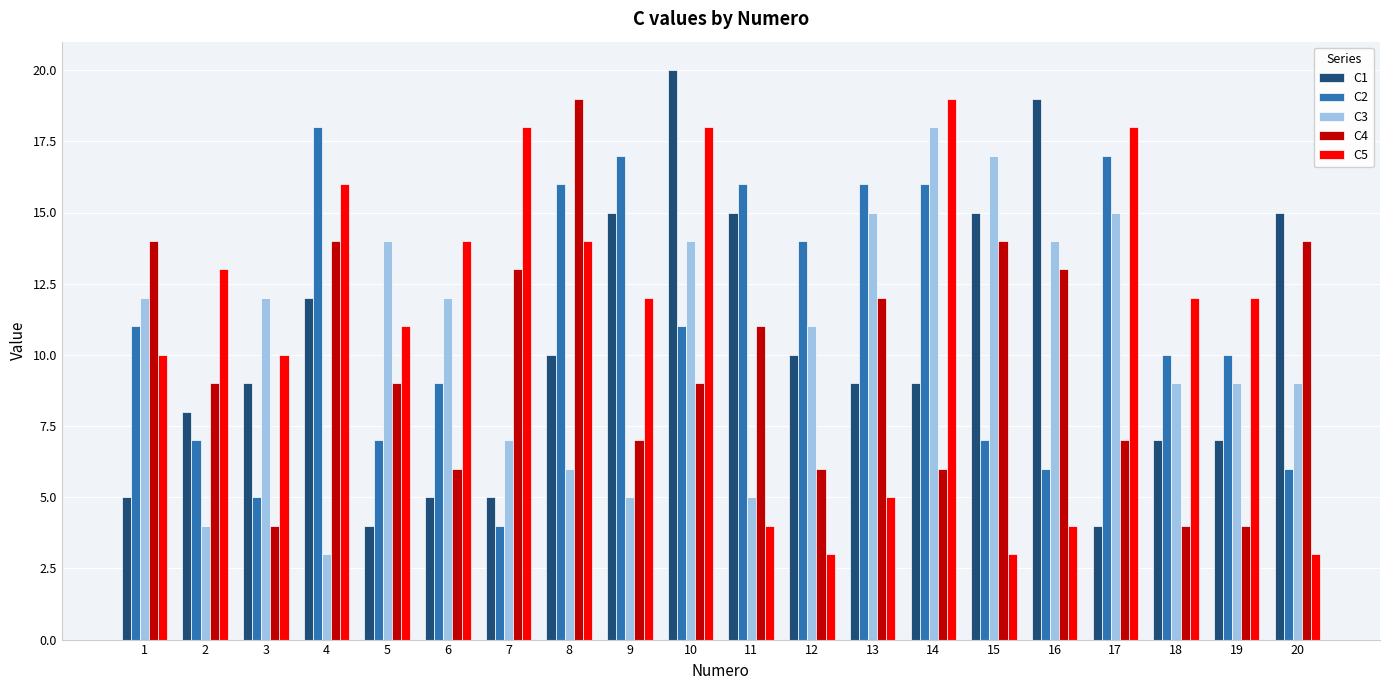

True or false: C4 has a value of 8 at 1.

False